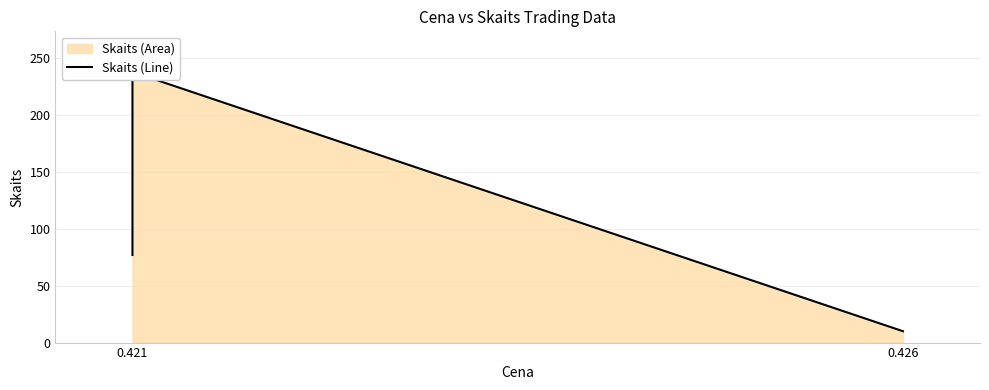

Count the number of values greater than 132.

1